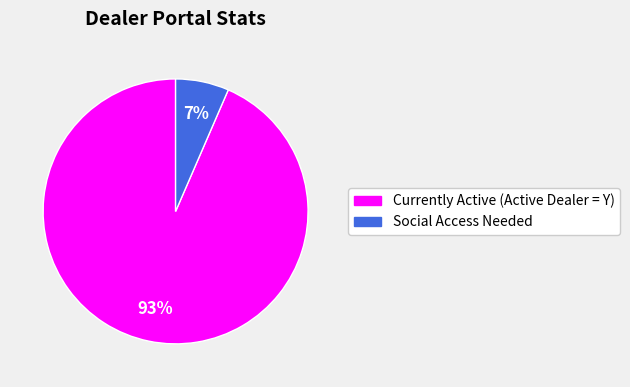

Which slice is the smallest?

Social Access Needed